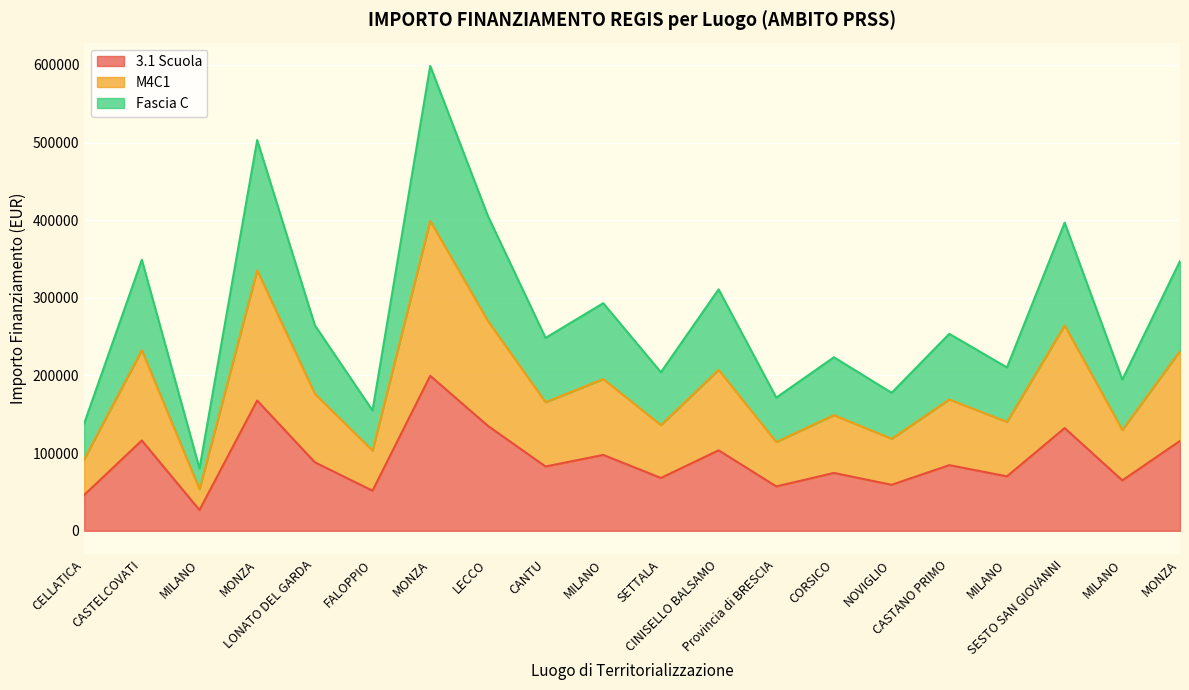

Is it true that M4C1 equals 103687.1 at LONATO DEL GARDA?

False